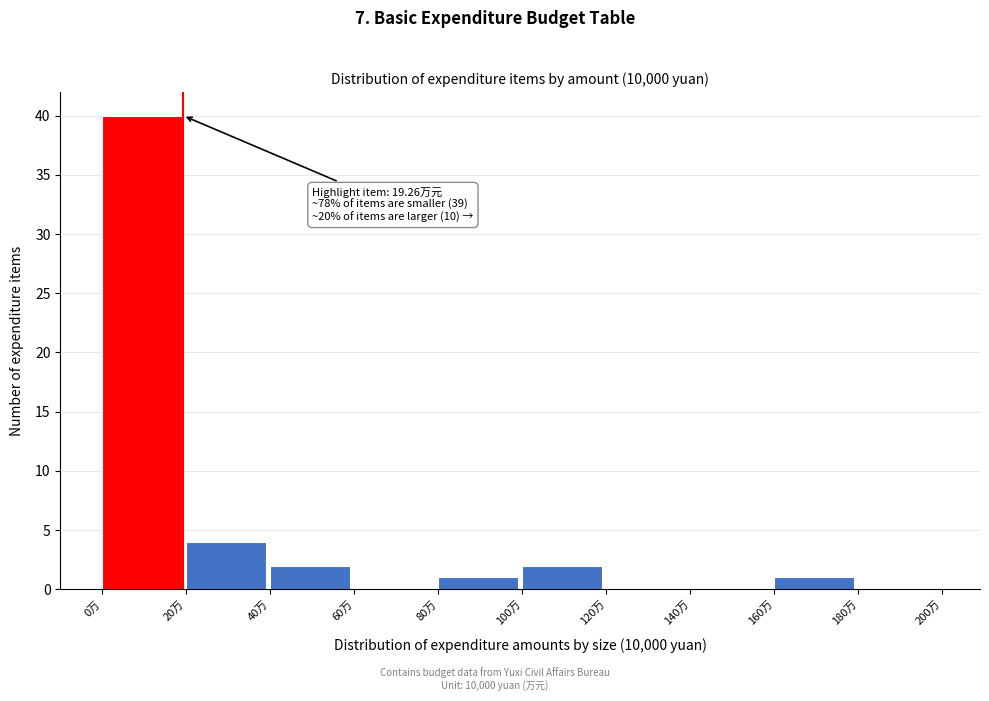

Which range on the x-axis has the tallest bar?

0 to 20